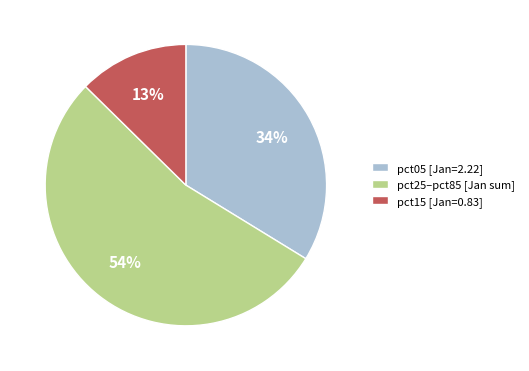

Is it true that pct25–pct85 [Jan sum] is 67% of the pie?

False